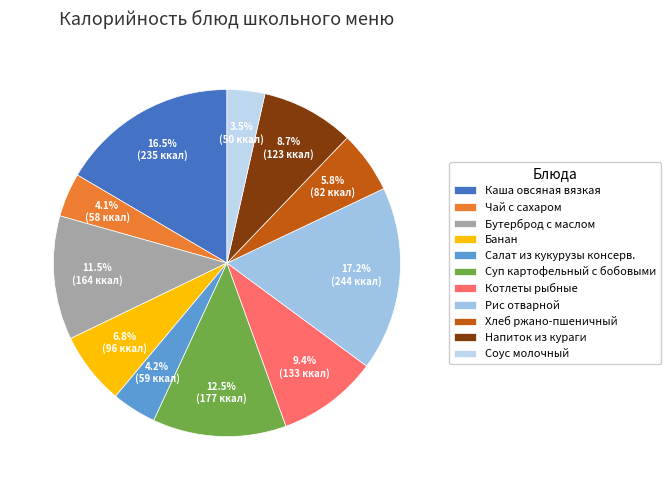

Is it true that Суп картофельный с бобовыми is 12% of the pie?

True